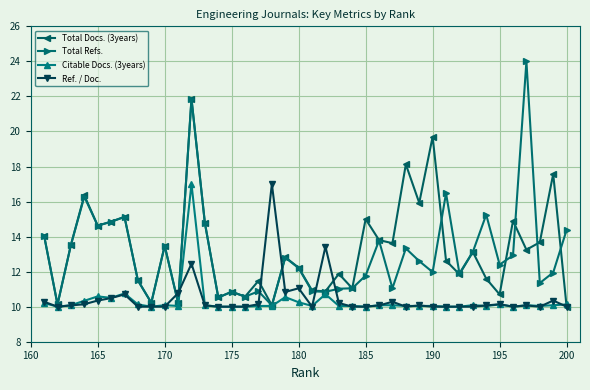

Which series has the widest spread of values?

Total Refs.